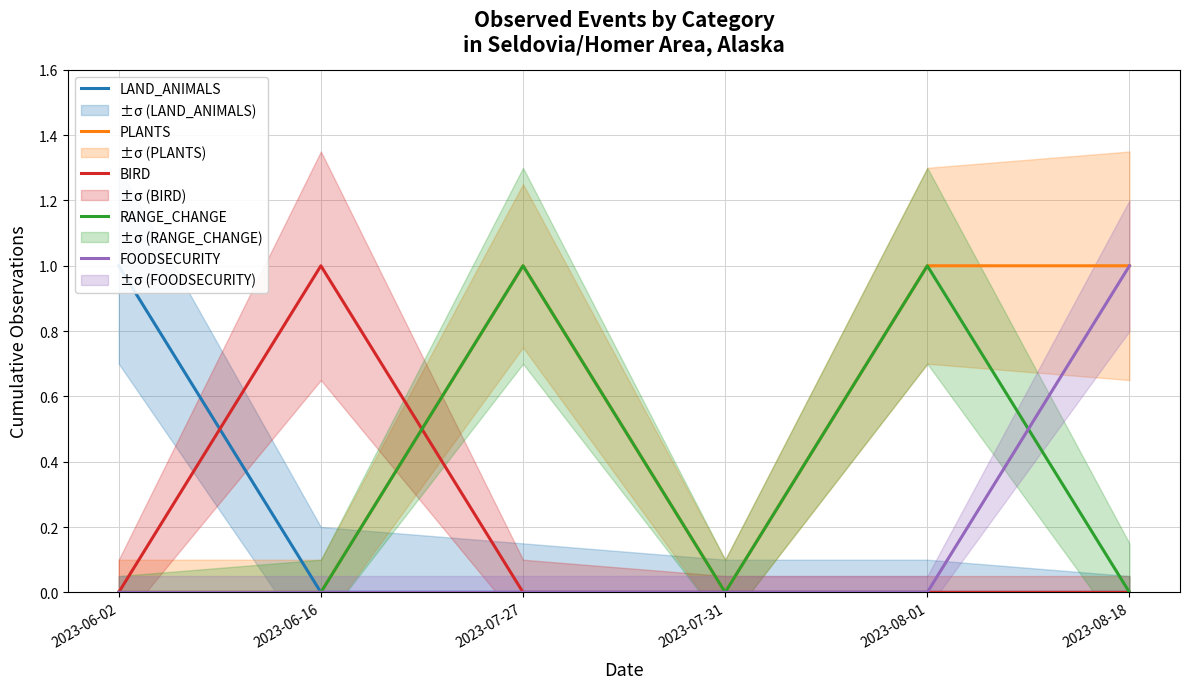

Read the LAND_ANIMALS value at 2023-06-02.

1